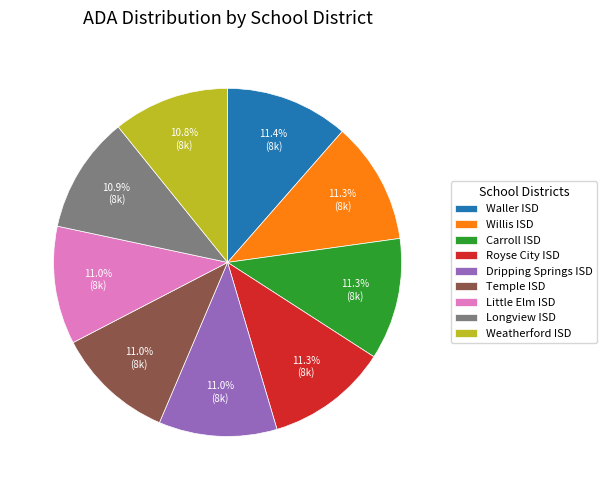

What is the ratio of the value at Temple ISD to the value at Waller ISD?

1.0